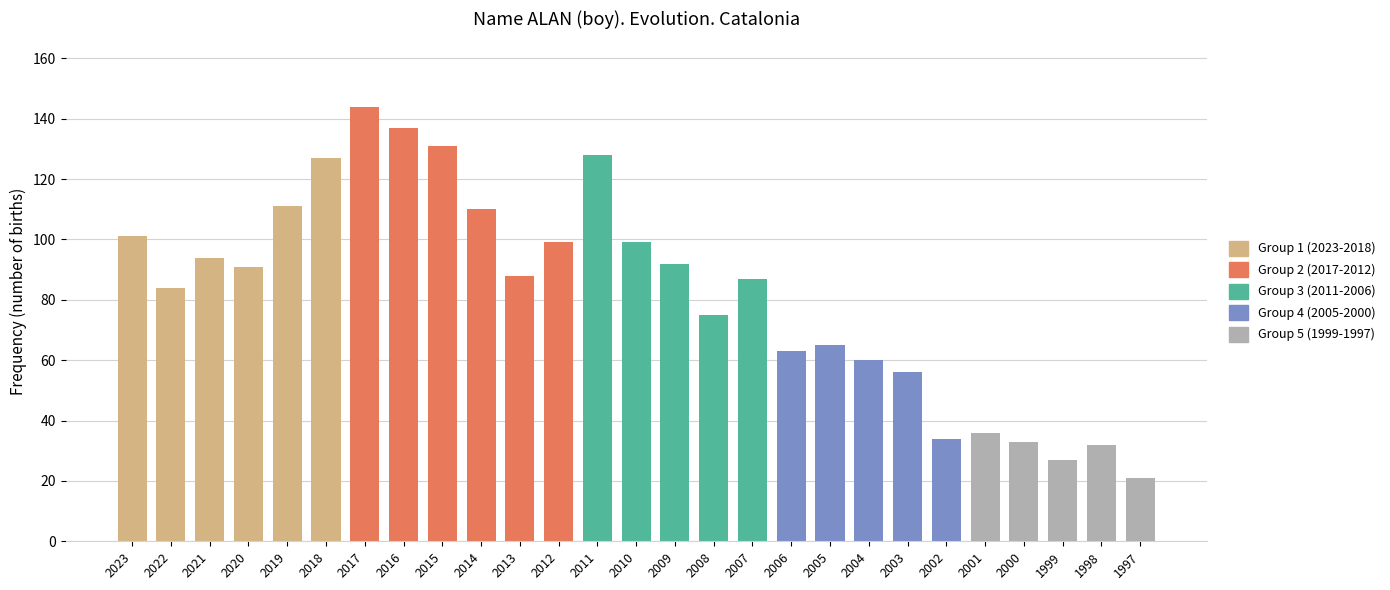

At which label is the value closest to 82?

2022